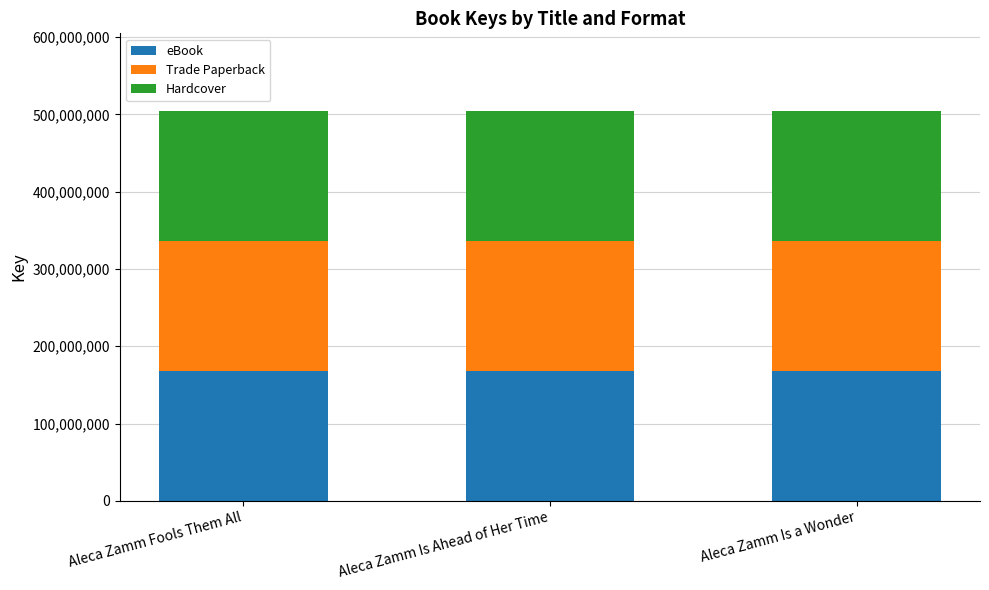

How many distinct data groups are displayed?

3